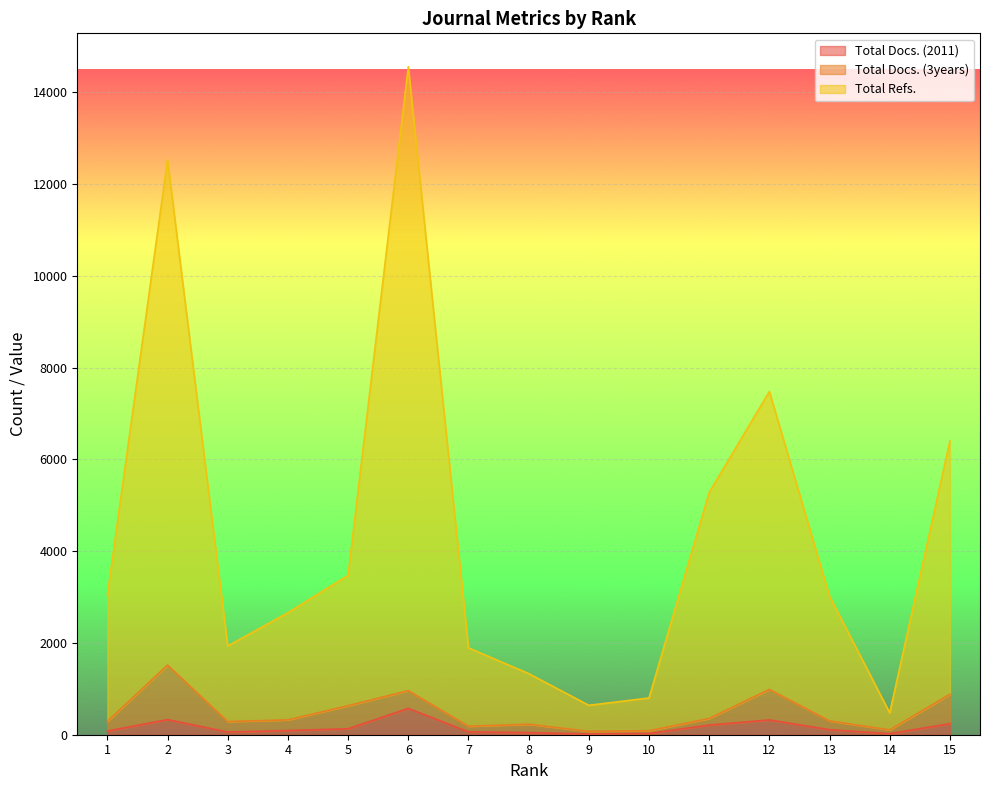

Between 11 and 9, which is larger?

11